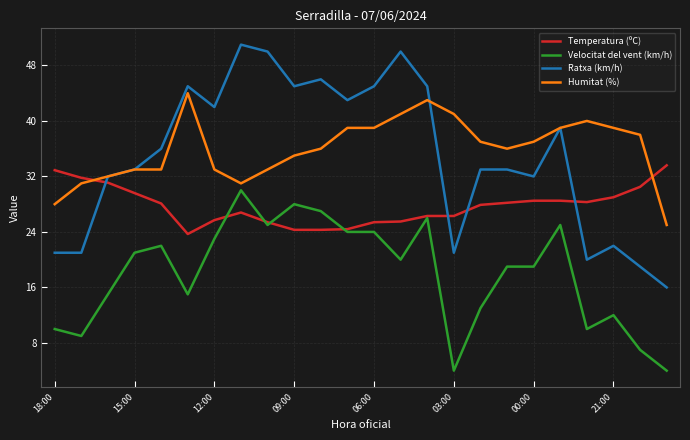

List the series in order of their peak value, lowest first.

Velocitat del vent (km/h), Temperatura (ºC), Humitat (%), Ratxa (km/h)